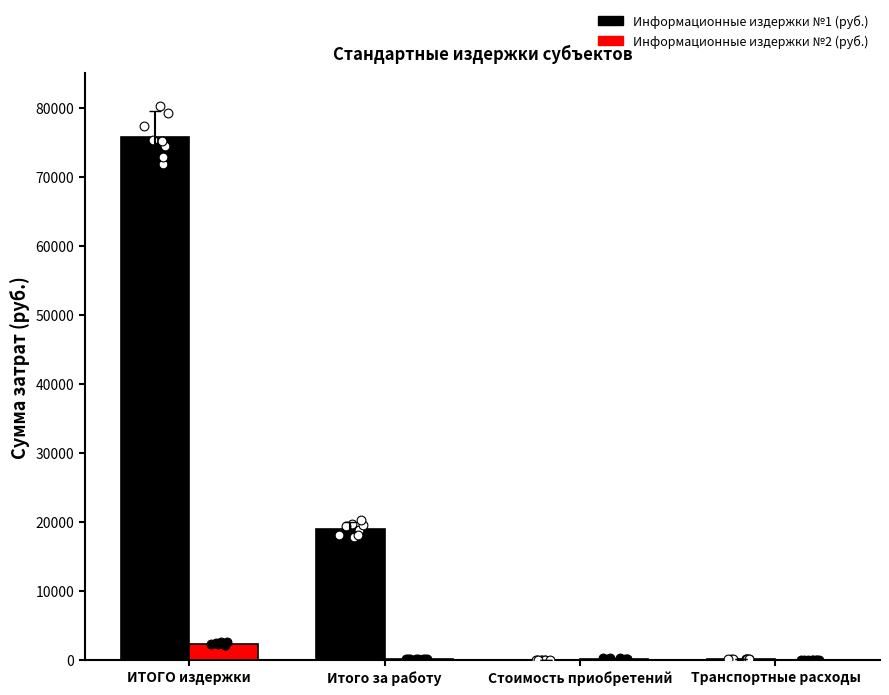

Is the value of Информационные издержки №2 (руб.) at Стоимость приобретений greater than the value of Информационные издержки №1 (руб.) at ИТОГО издержки?

No